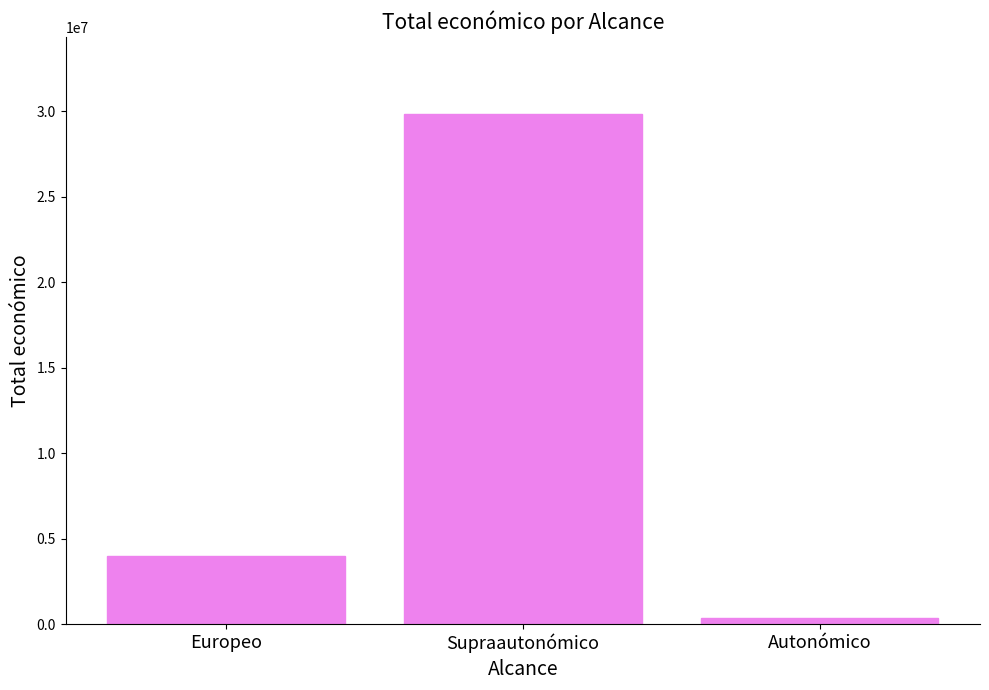

Are the bars horizontal?

No